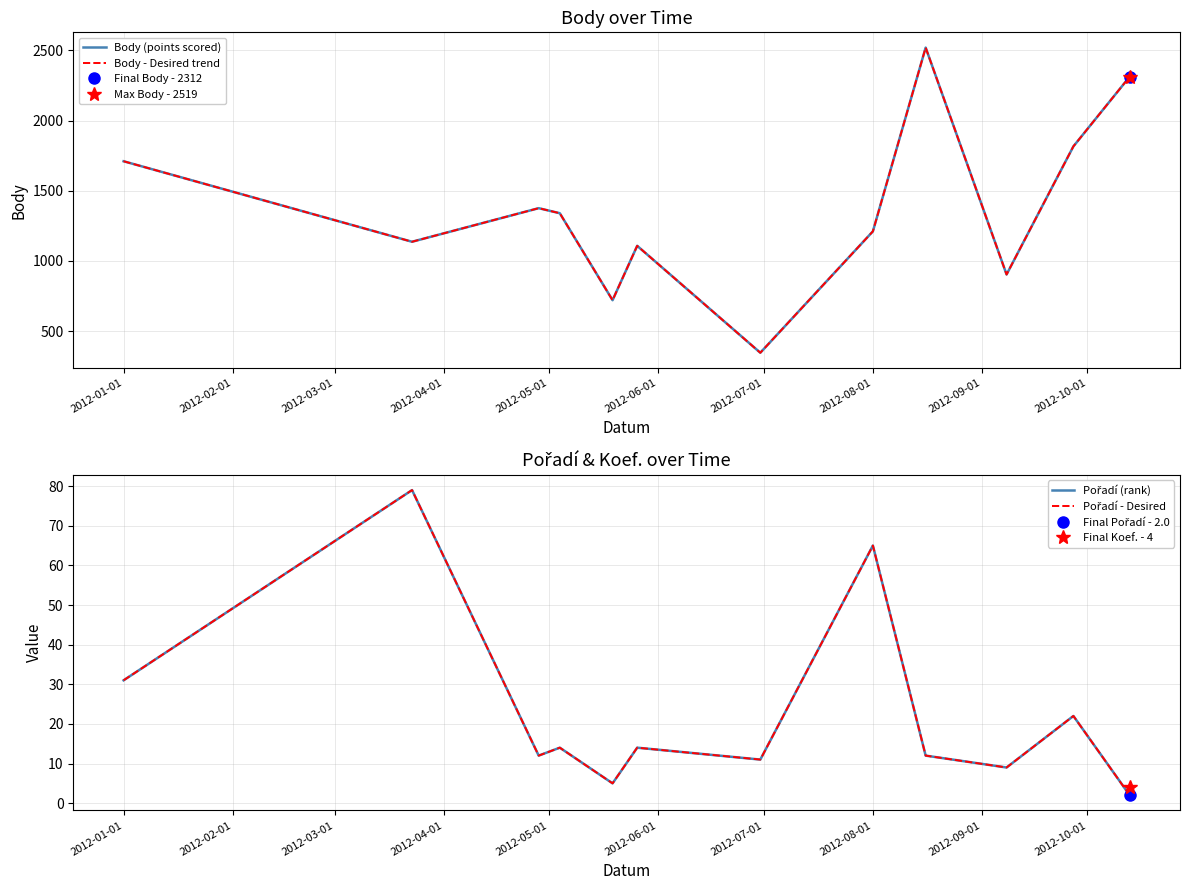

At how many categories does at least one series exceed 1644?

4